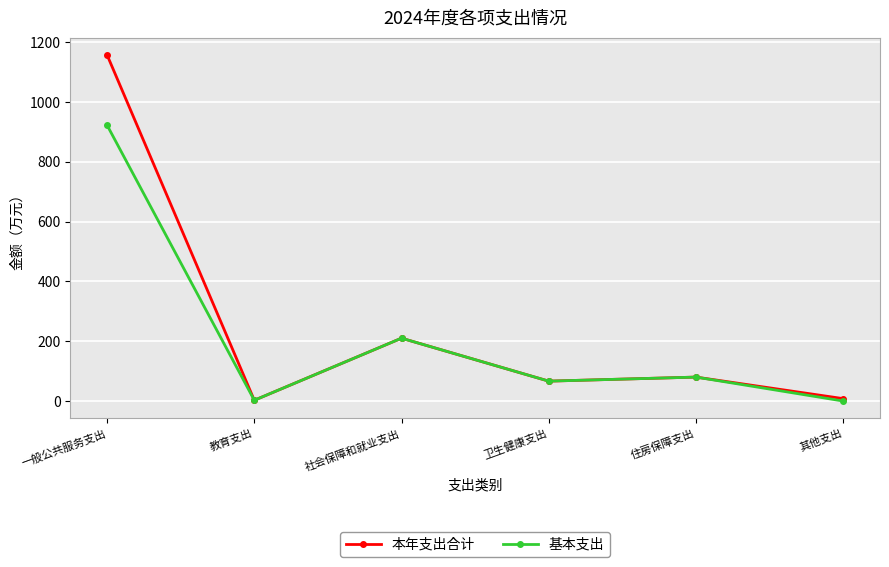

How many lines are shown in the chart?

2